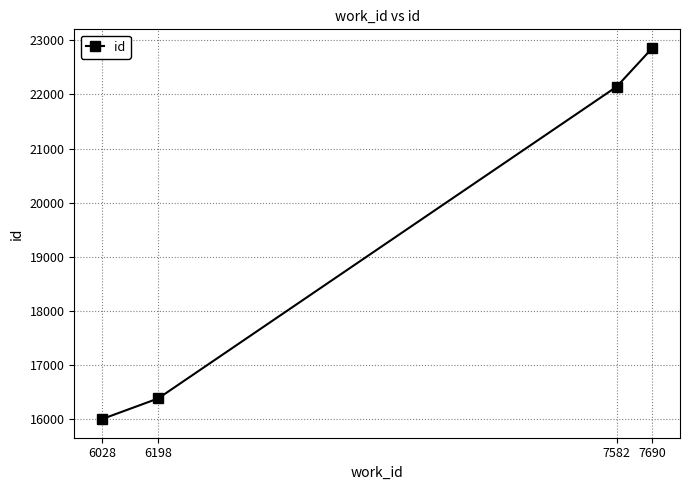

Is this an area chart (filled region under the line)?

No